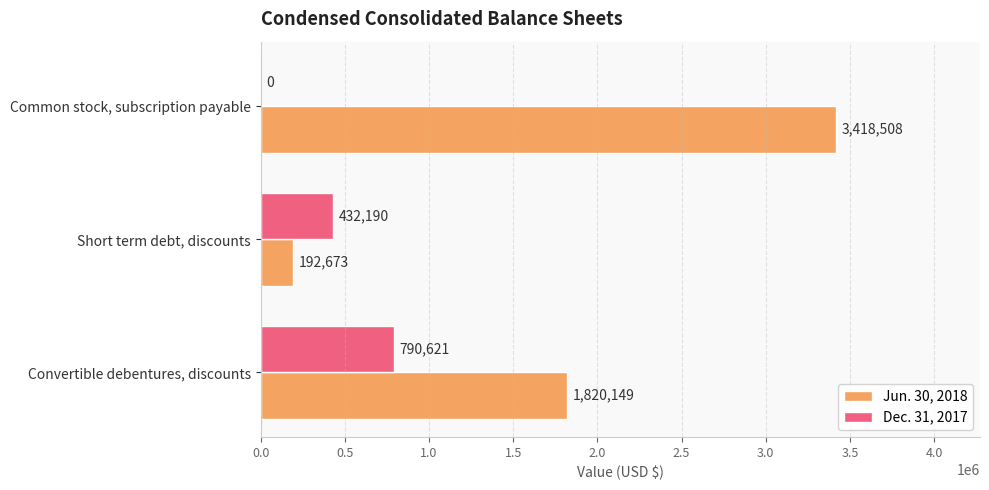

Is it true that Jun. 30, 2018 equals 192673 at Short term debt, discounts?

True